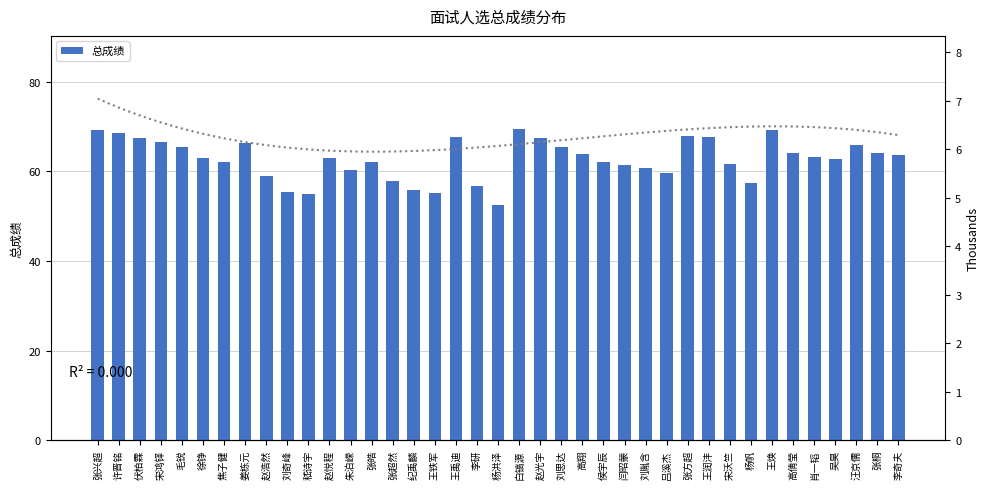

Rank the categories by value from lowest to highest.

杨洪泽, 嵇诗宇, 王铁军, 刘奇峰, 纪禹麟, 李研, 杨帆, 张超然, 赵浩然, 吕溪杰, 朱泊嵘, 刘胤含, 闫昭蒙, 宋沃竺, 张皓, 侯宇辰, 焦子健, 吴昊, 赵悦程, 徐铮, 肖一韬, 李奇夫, 高翔, 张桐, 高倩莹, 毛锐, 刘思达, 汪京儒, 姜栋元, 宋鸿铎, 赵光宇, 伏柏霖, 王润沣, 王禹迪, 张方超, 许晋铭, 王焕, 张兴超, 白镐源